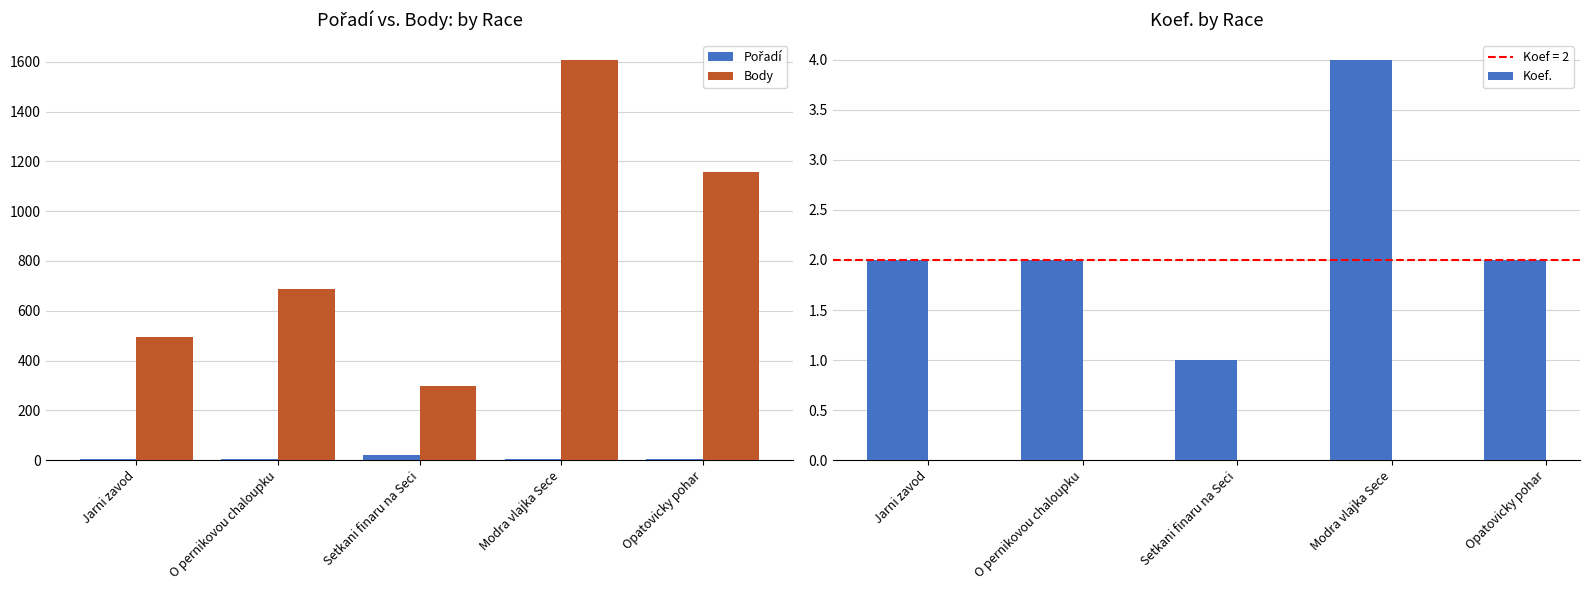

Which series has the largest range (max minus min)?

Body